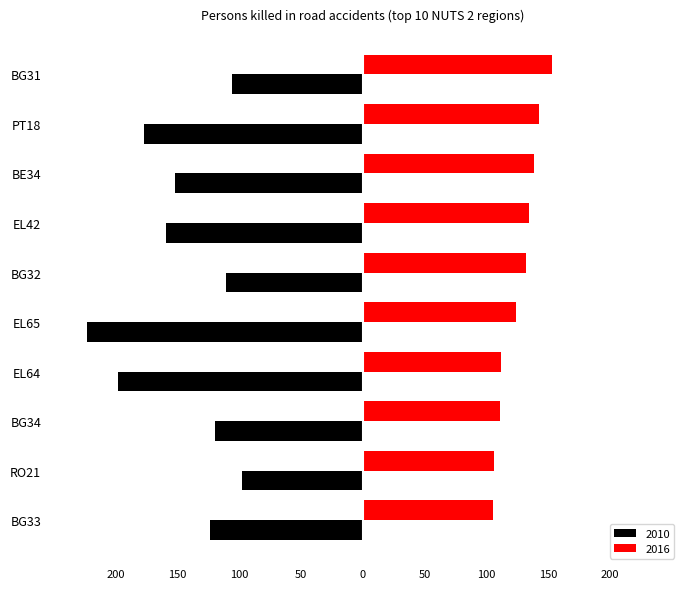

How many groups of bars are there?

10